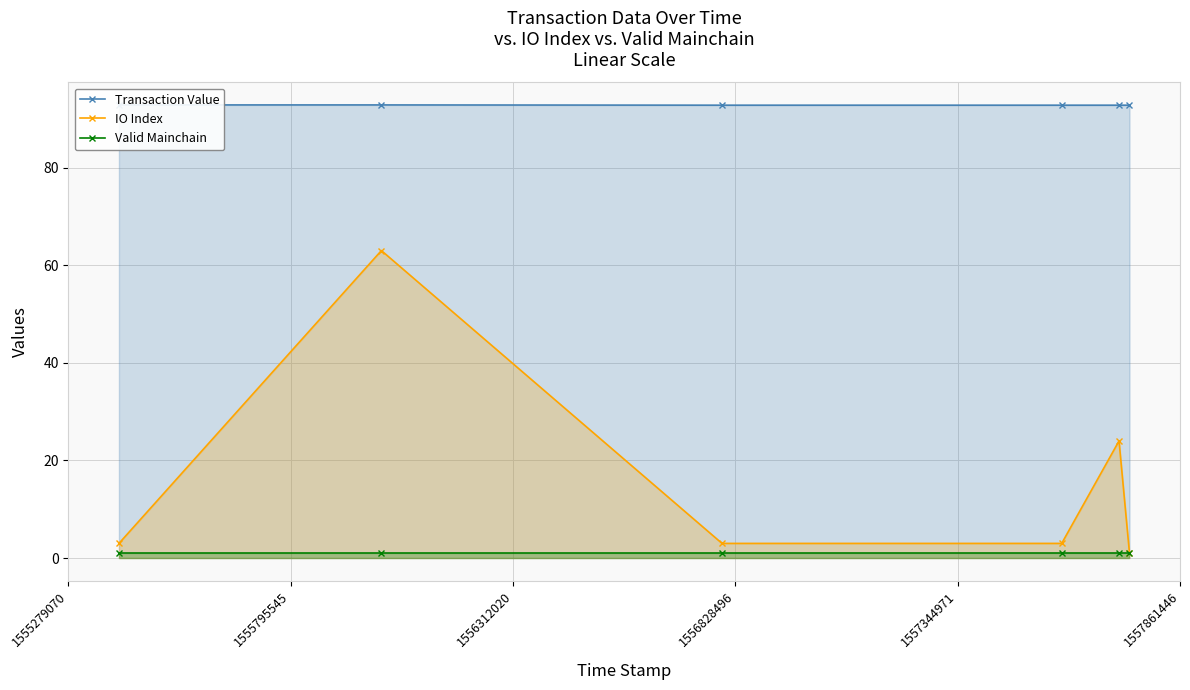

True or false: Valid Mainchain and IO Index intersect in this chart.

False